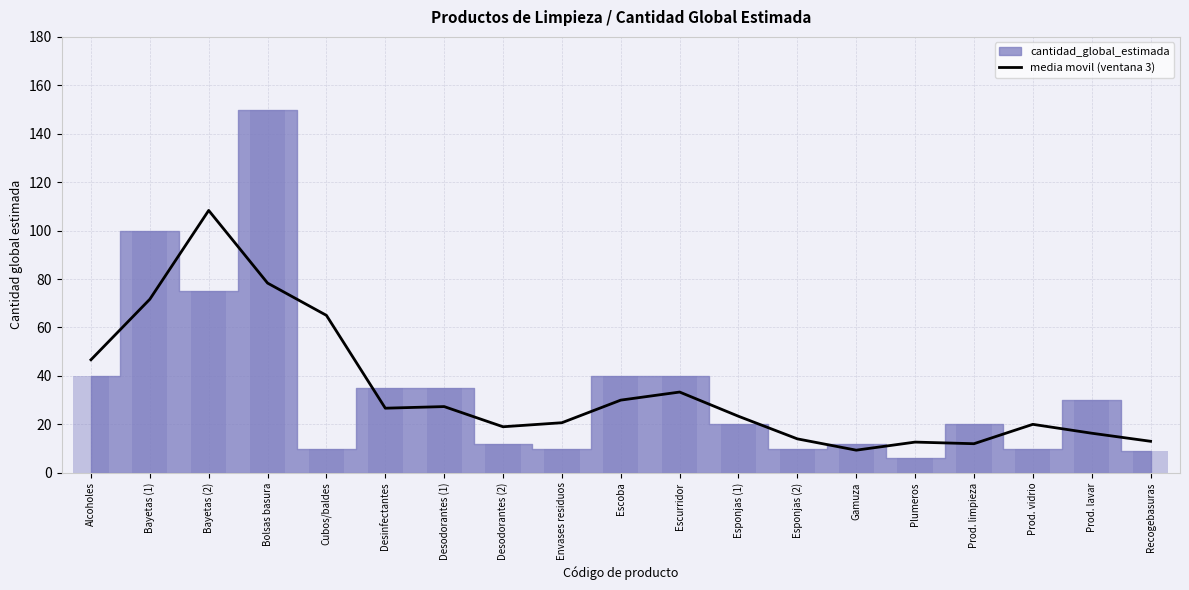

What position from the left is Esponjas (1)?

12